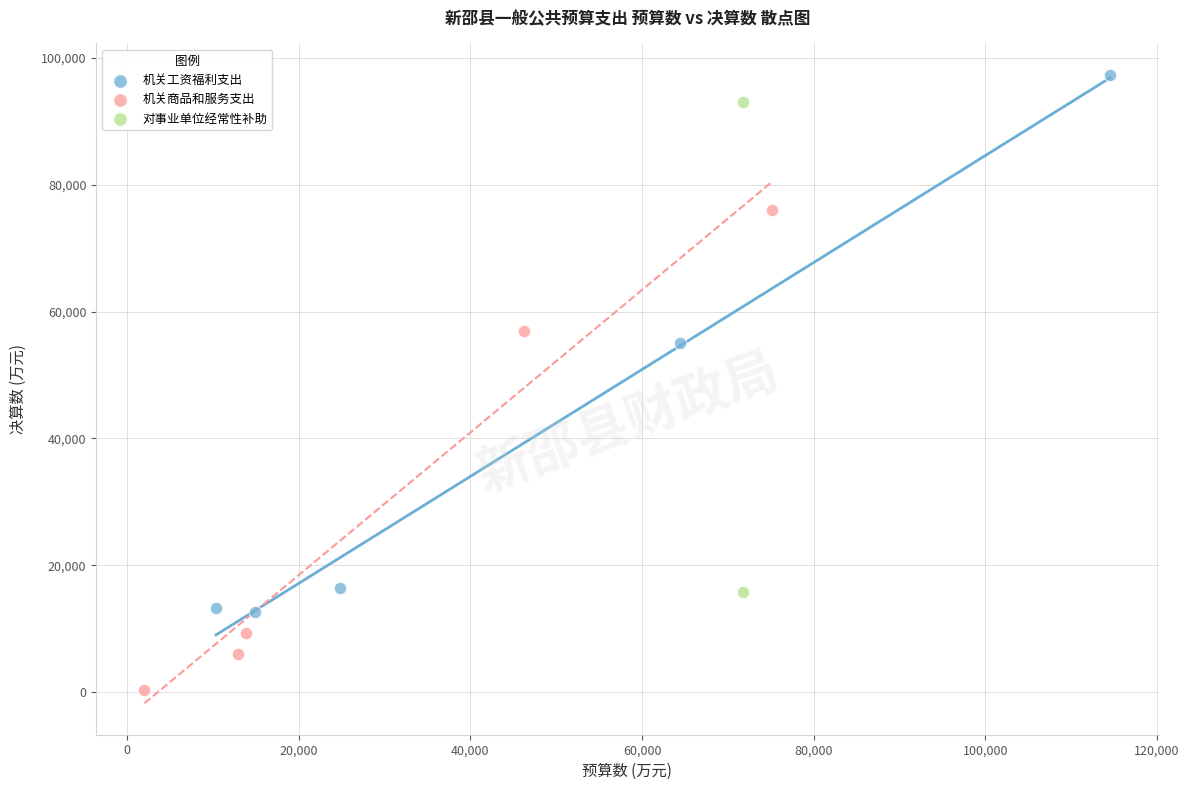

Which series contains the lowest Y value?

机关商品和服务支出